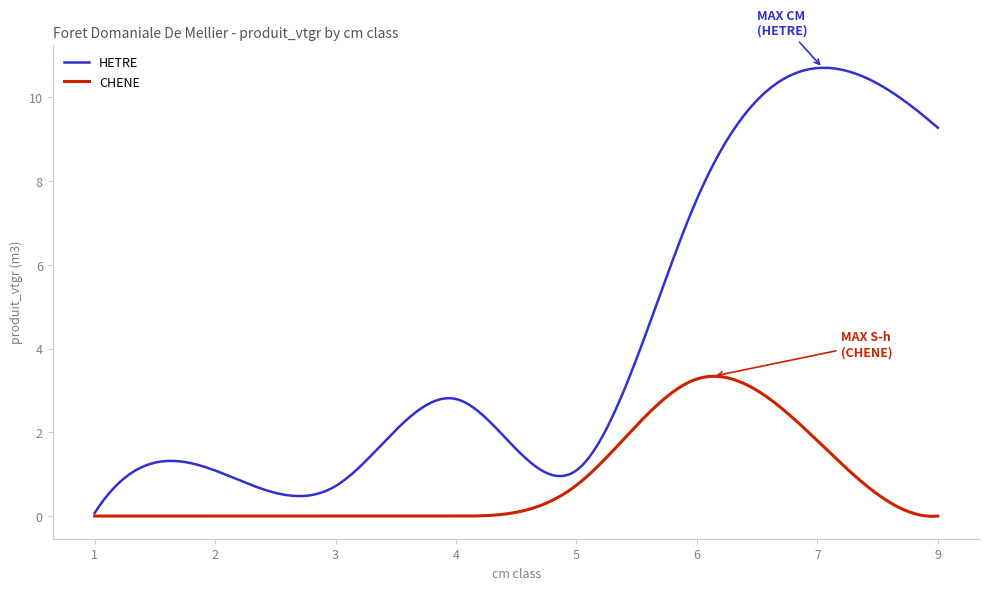

Which series has the widest spread of values?

HETRE